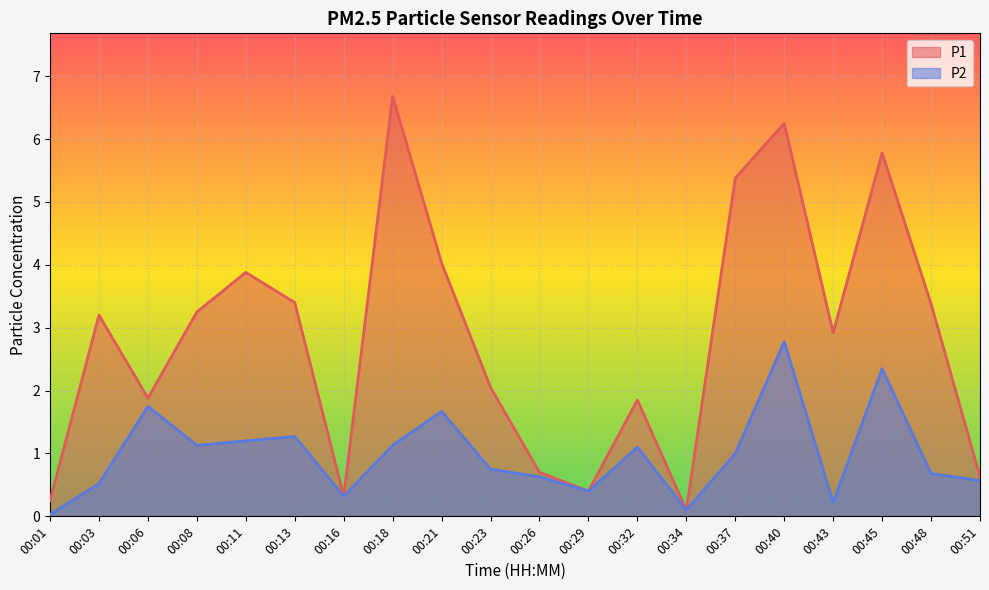

Between 00:32 and 00:40, which series saw the biggest shift?

P1